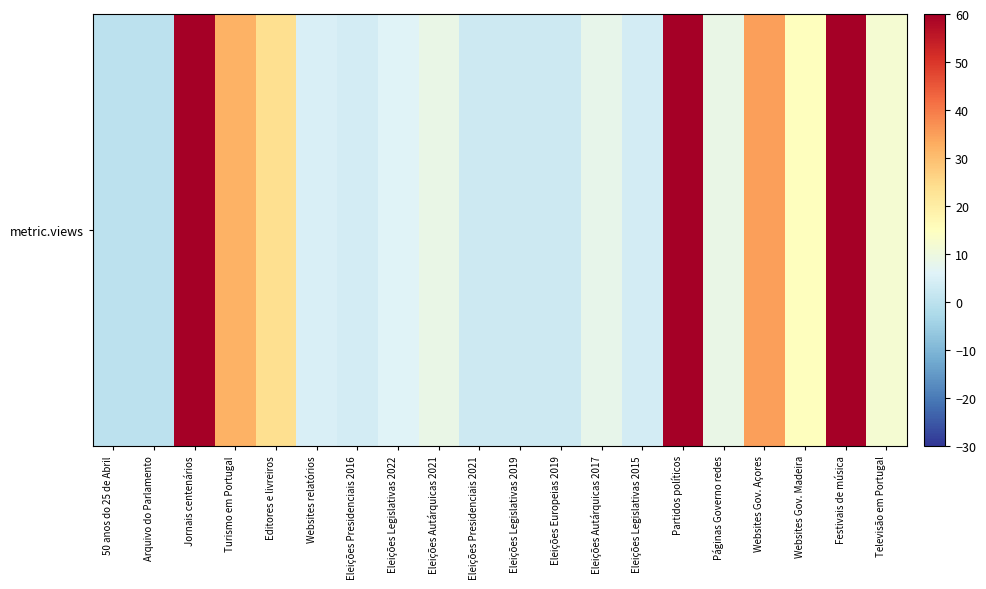

Which category has the highest value across all series?

Partidos políticos